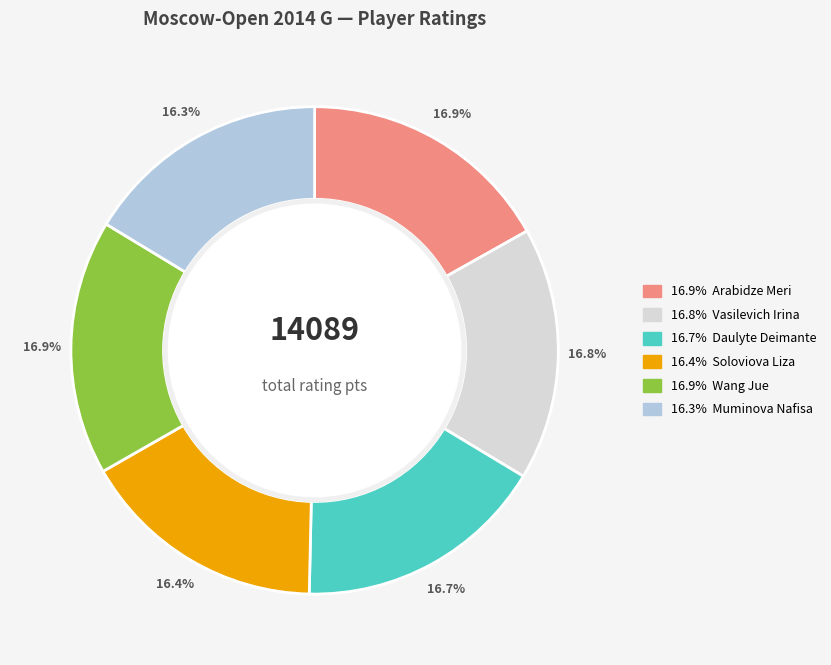

Is there a majority slice in this chart?

No